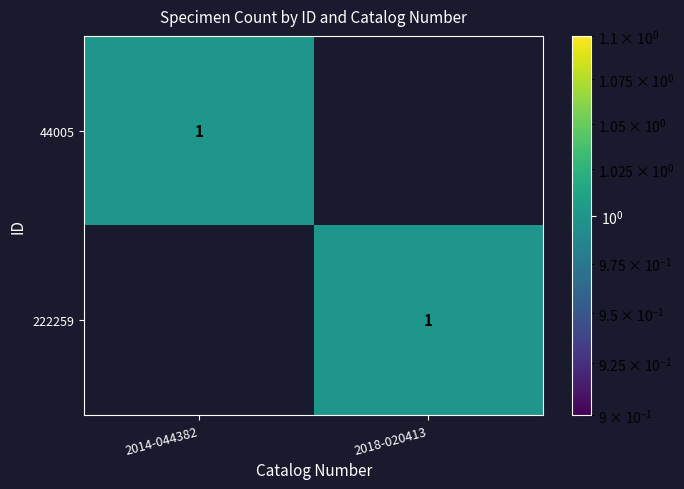

Count the number of data series in this chart.

2